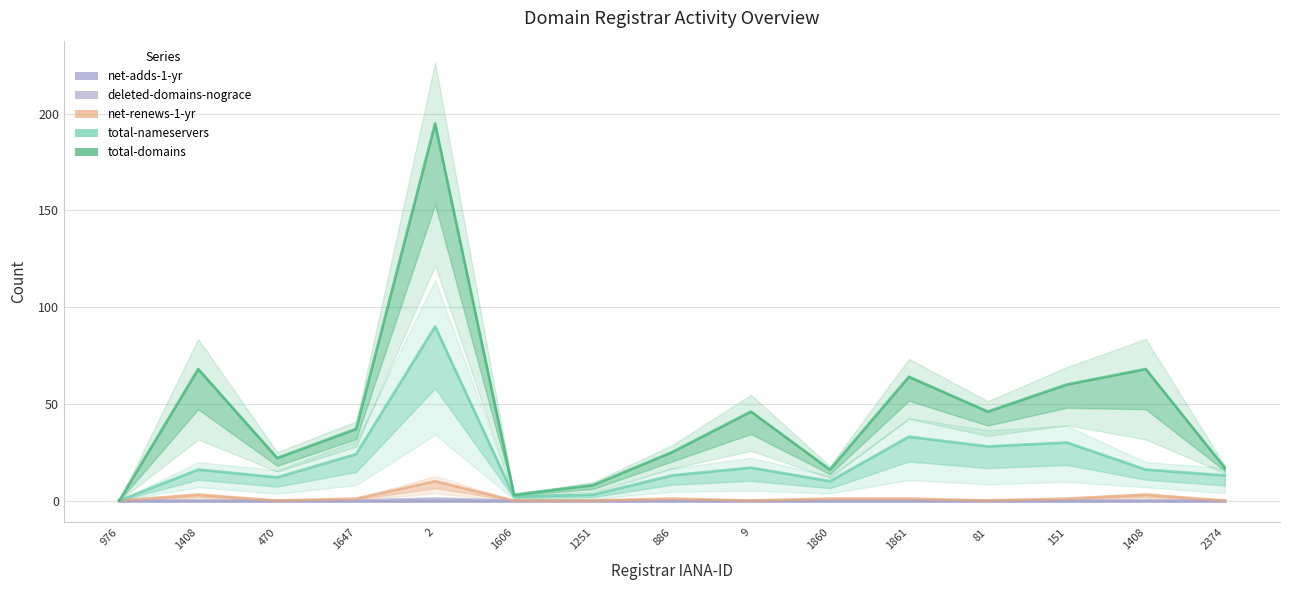

Is this an area chart (filled region under the line)?

No